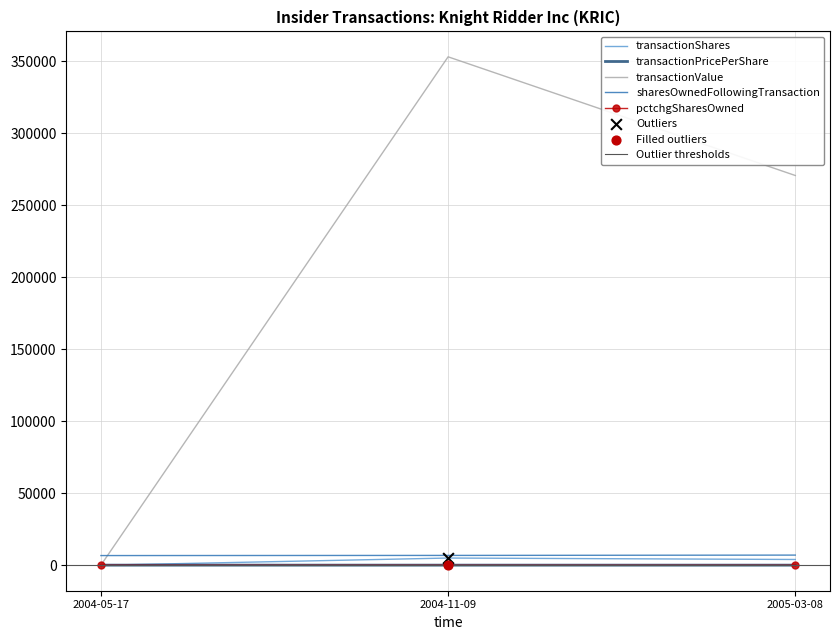

Which series contains the highest Y value?

transactionValue